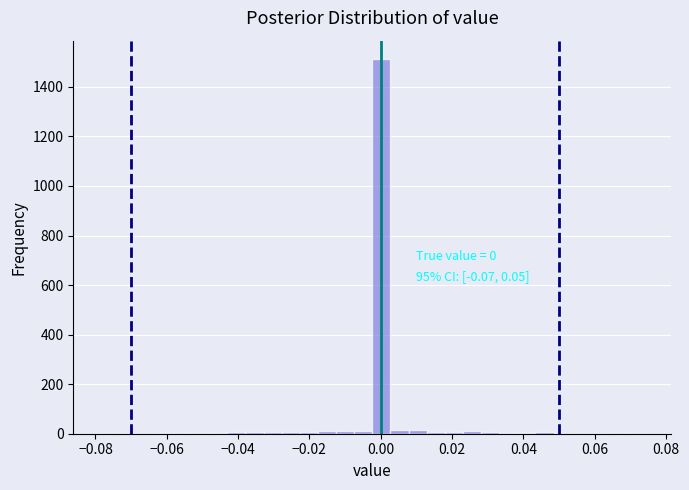

Read against the x-axis, roughly where is the centre of the tallest bar?

0.000